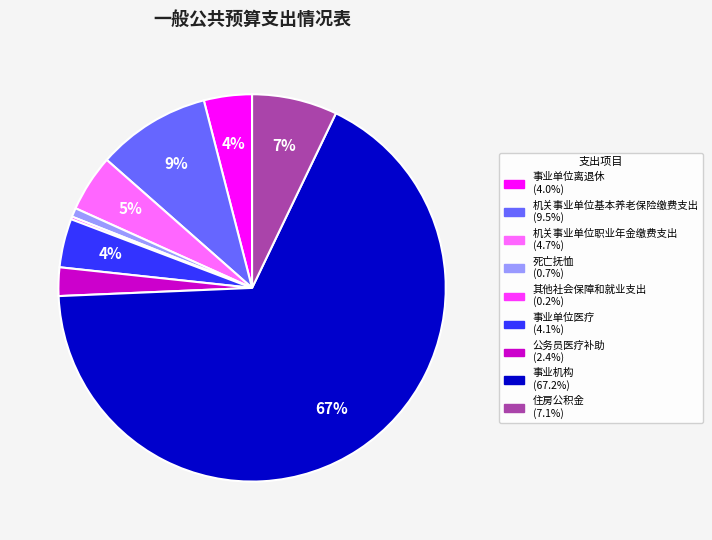

Which slice represents more than half of the pie?

事业机构